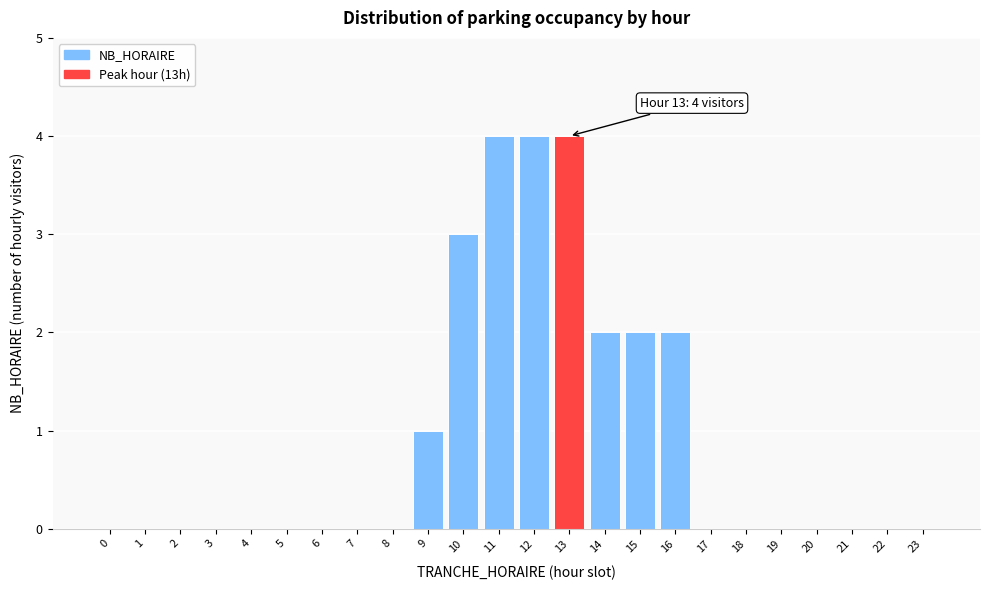

Reading left to right, transcribe all the data shown in this chart.

0=0	1=0	2=0	3=0	4=0	5=0	6=0	7=0	8=0	9=1	10=3	11=4	12=4	13=4	14=2	15=2	16=2	17=0	18=0	19=0	20=0	21=0	22=0	23=0